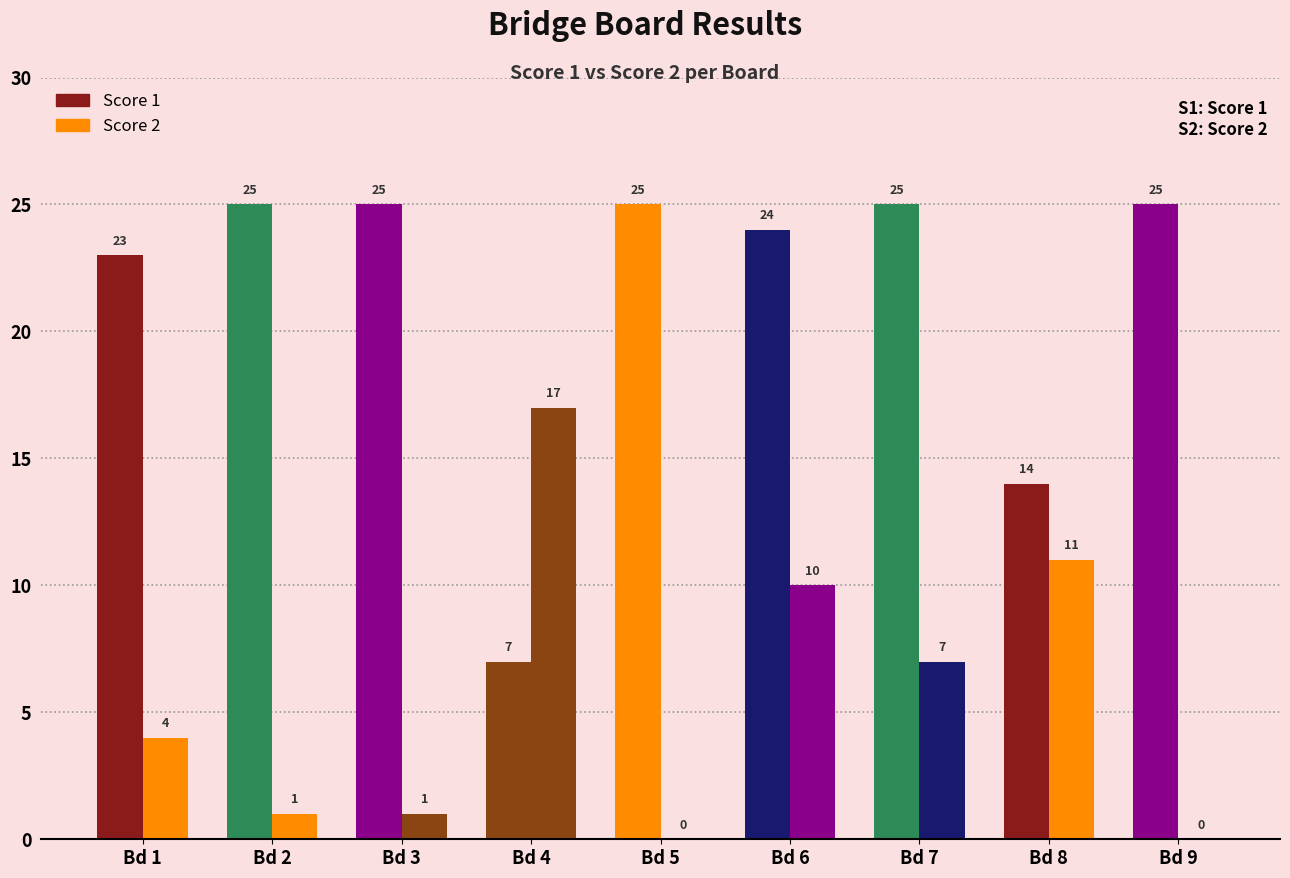

What is the spread (max minus min) of values at Board 9?

25